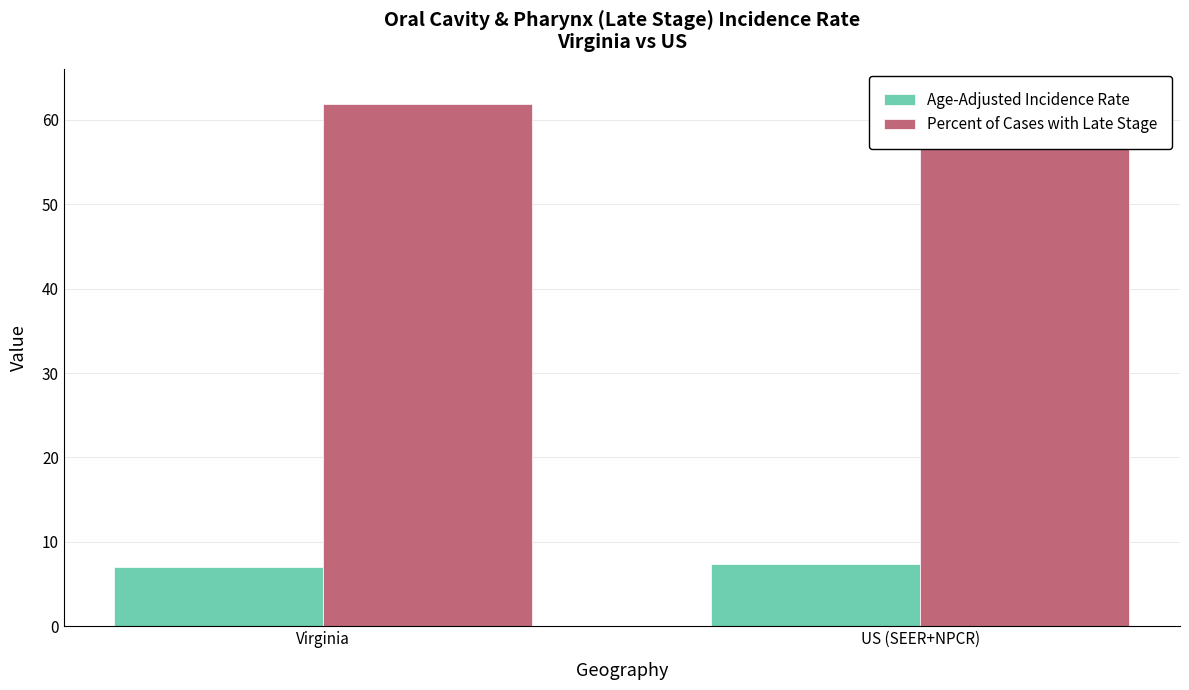

Reading left to right, what are all the values shown in this chart?

Age-Adjusted Incidence Rate: 7.0	7.4
Percent of Cases with Late Stage: 61.9	62.9